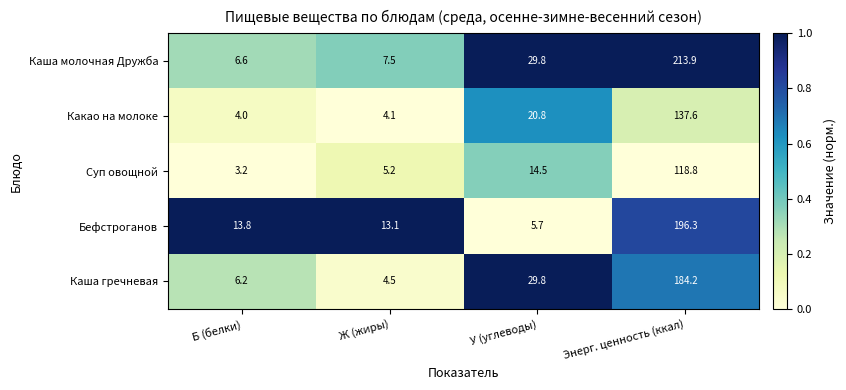

Which category has the highest value across all series?

Энерг. ценность (ккал)